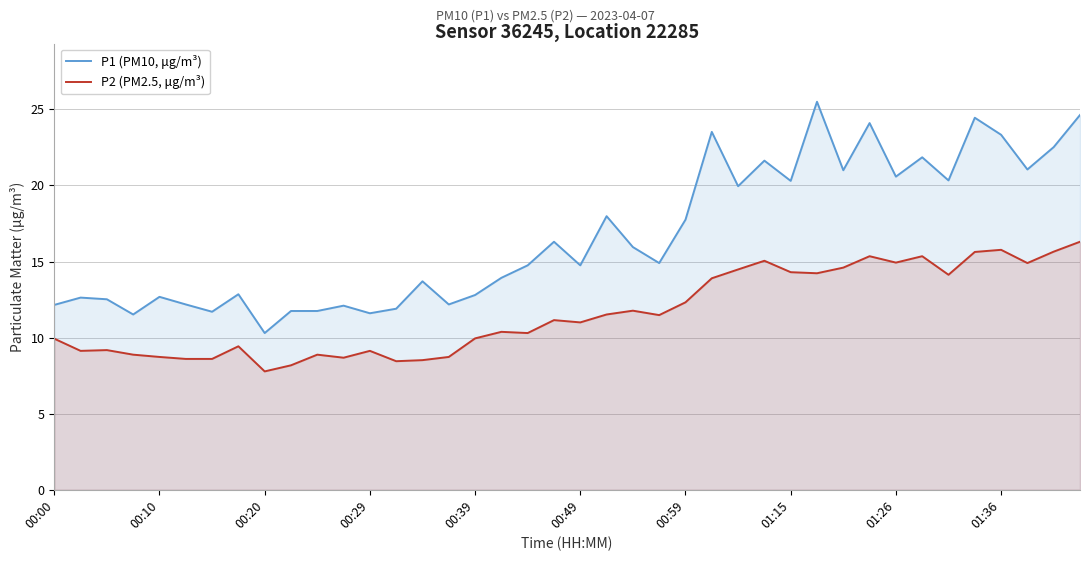

How many lines are shown in the chart?

2